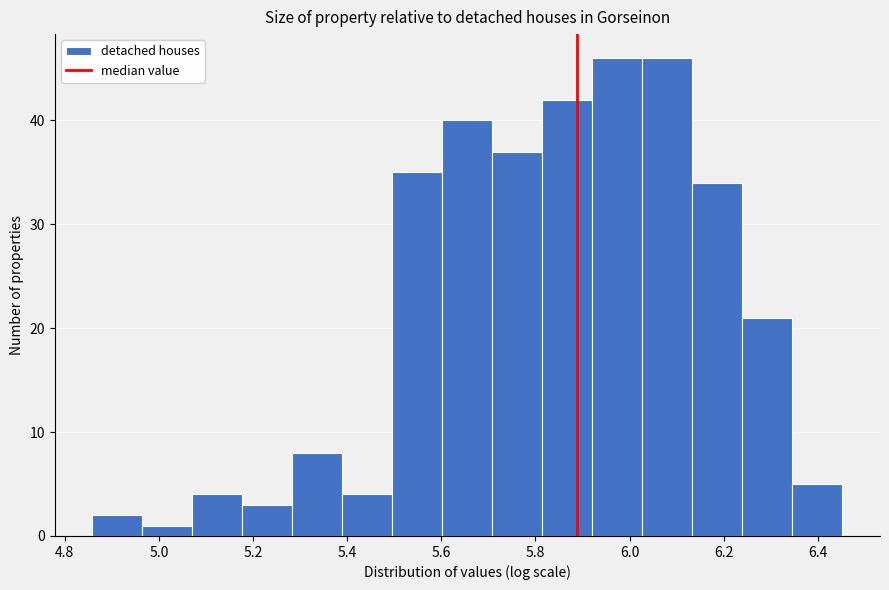

Reading left to right, list every bar in this chart as the range it spans on the x-axis followed by its height. Neither the bar edges nor the heights are printed on the chart, so give them approximately, as read against the axes.

4.86 to 4.96: 2
4.96 to 5.08: 1
5.08 to 5.18: 4
5.18 to 5.28: 3
5.28 to 5.38: 8
5.38 to 5.50: 4
5.50 to 5.60: 35
5.60 to 5.70: 40
5.70 to 5.82: 37
5.82 to 5.92: 42
5.92 to 6.02: 46
6.02 to 6.14: 46
6.14 to 6.24: 34
6.24 to 6.34: 21
6.34 to 6.46: 5